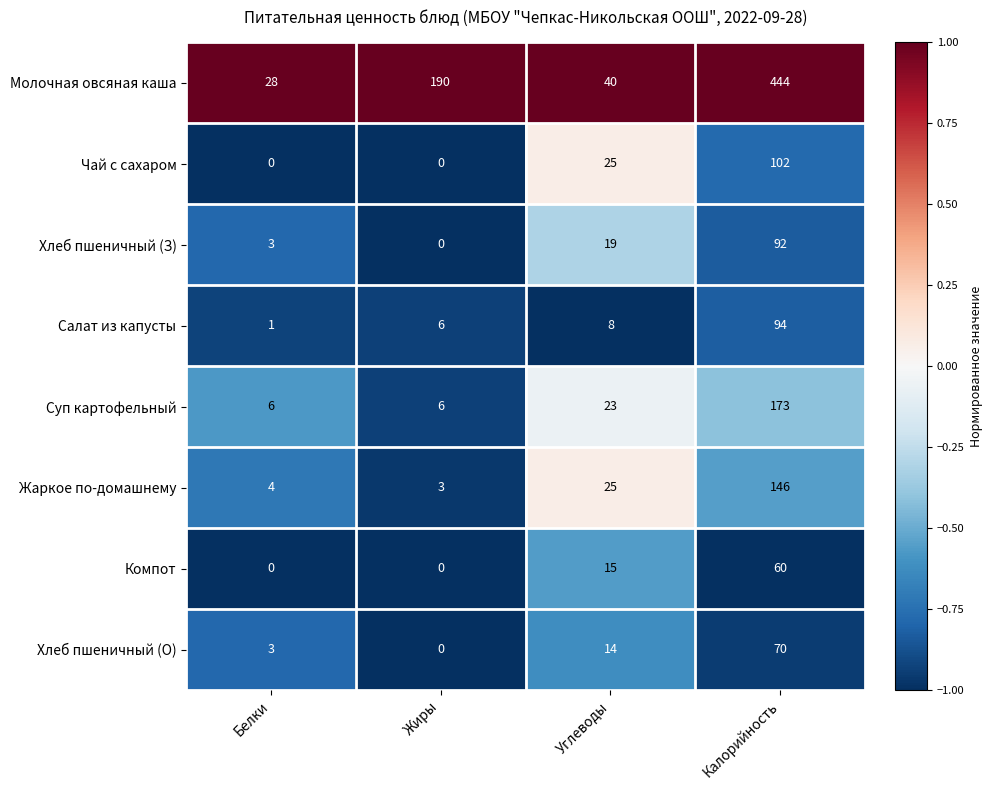

What is the difference between the maximum and minimum values in the Жаркое по-домашнему series?

143